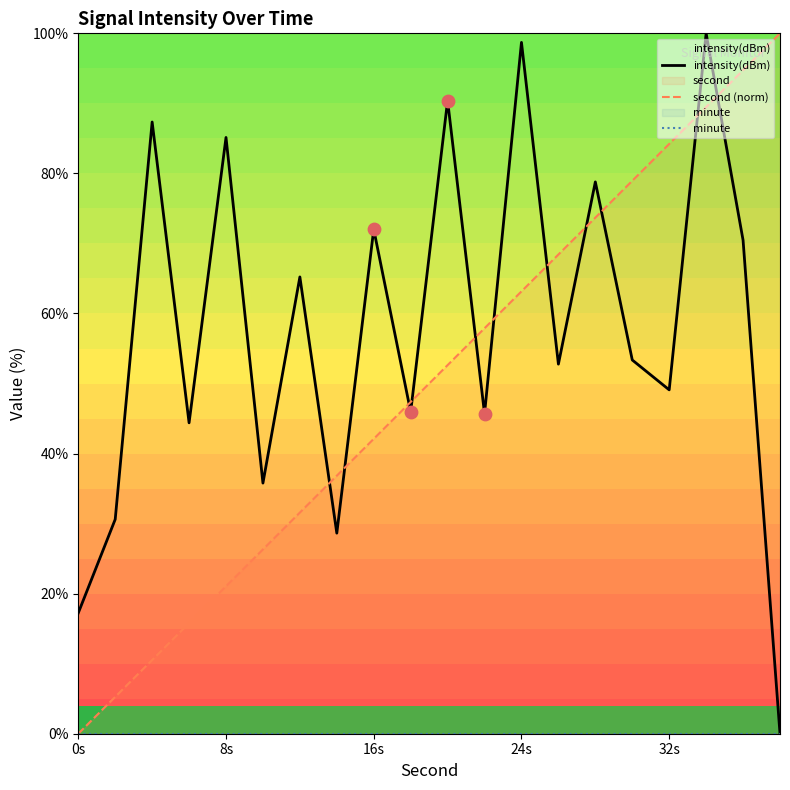

At which label does second (norm) reach its minimum?

0s